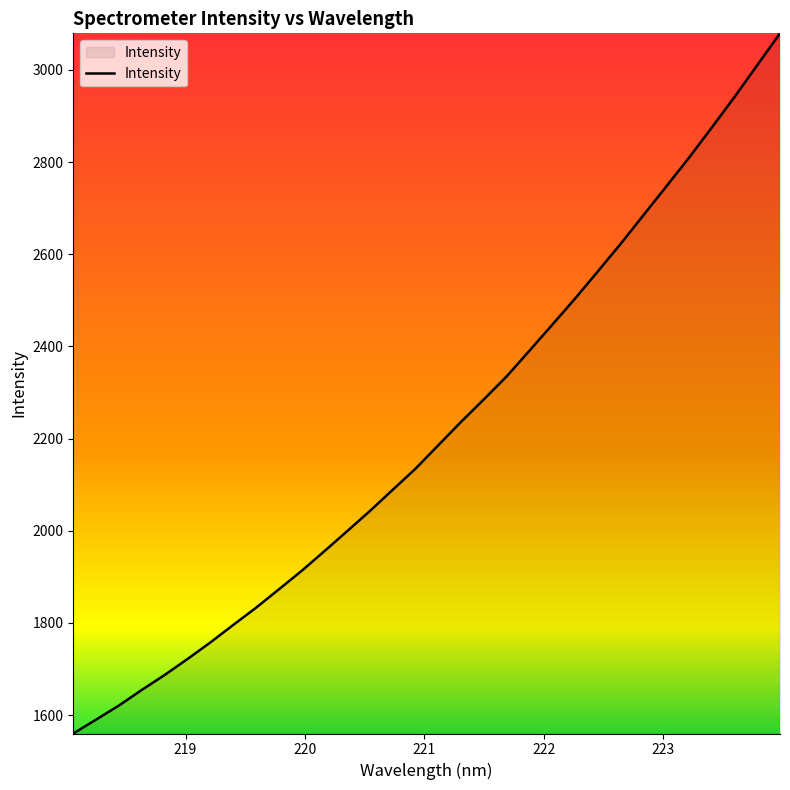

Count the number of data series in this chart.

1